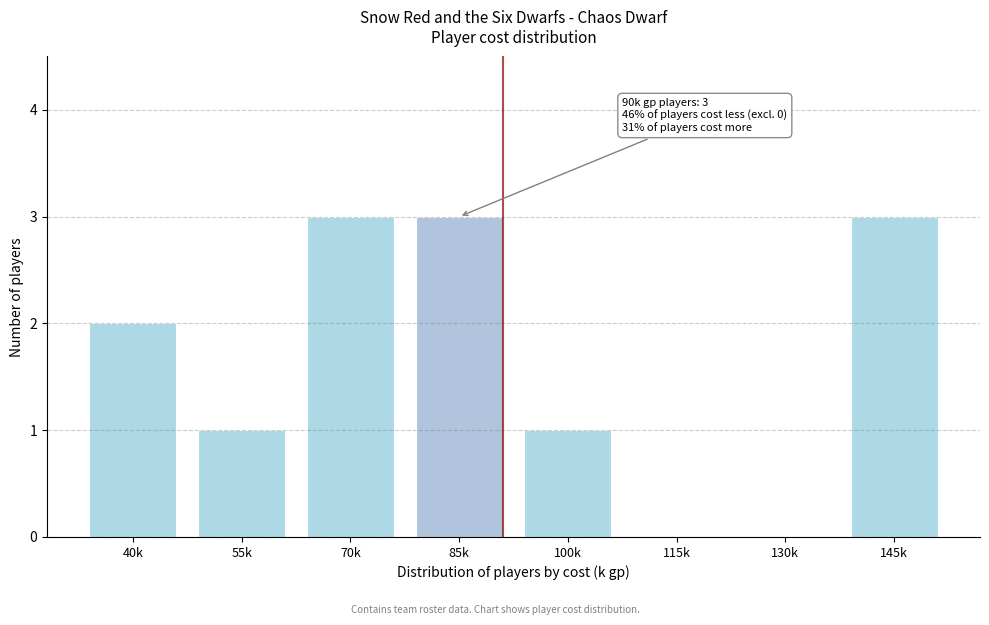

Reading left to right, list all the values displayed in this chart.

40k=2	55k=1	70k=3	85k=3	100k=1	115k=0	130k=0	145k=3